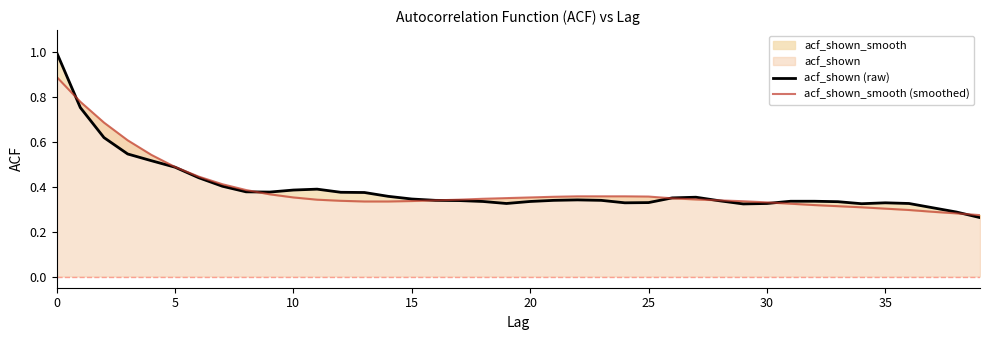

Is it true that acf_shown (raw) equals 0.3 at 15?

False